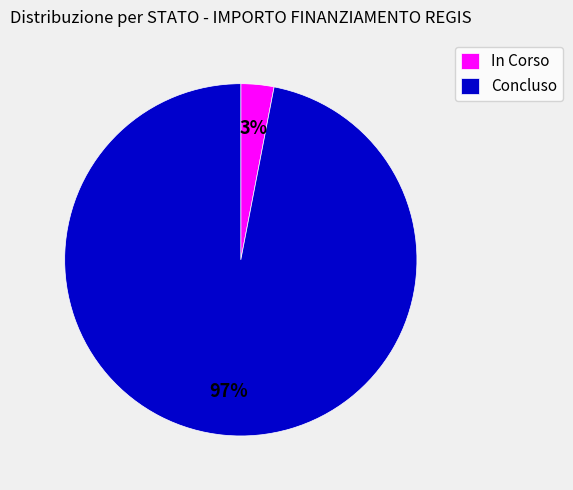

Which slice is the smallest?

In Corso